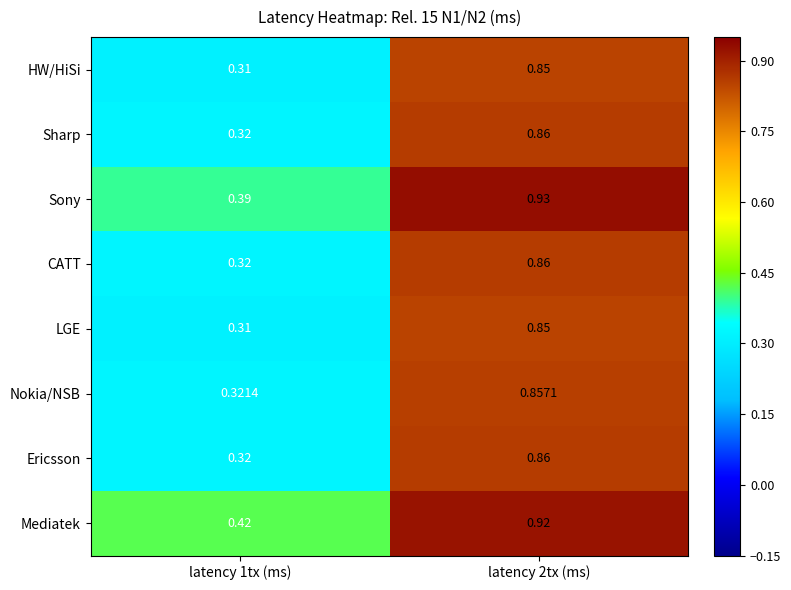

Which series has the largest total across all categories?

Mediatek